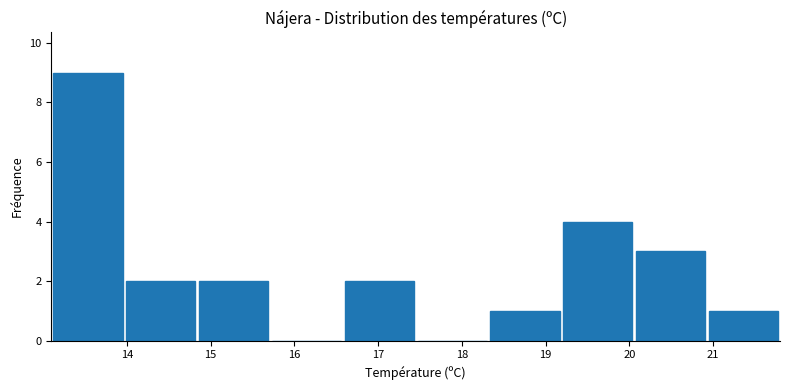

How tall is the bar that spans 13.97 to 14.84 on the x-axis? Neither the bar edges nor the heights are printed on the chart, so give them approximately, as read against the axes.

2